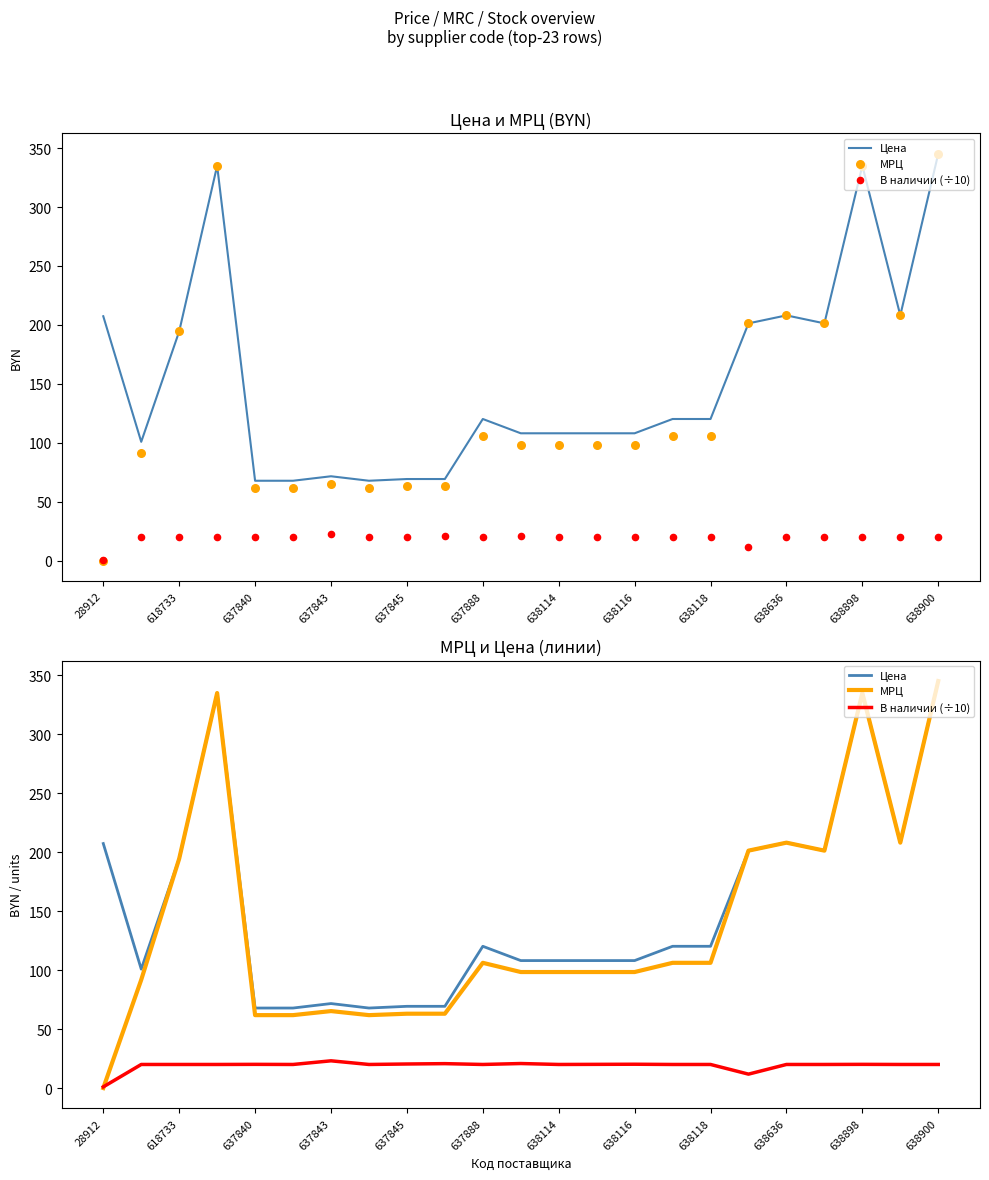

Which series has the largest total across all categories?

Цена